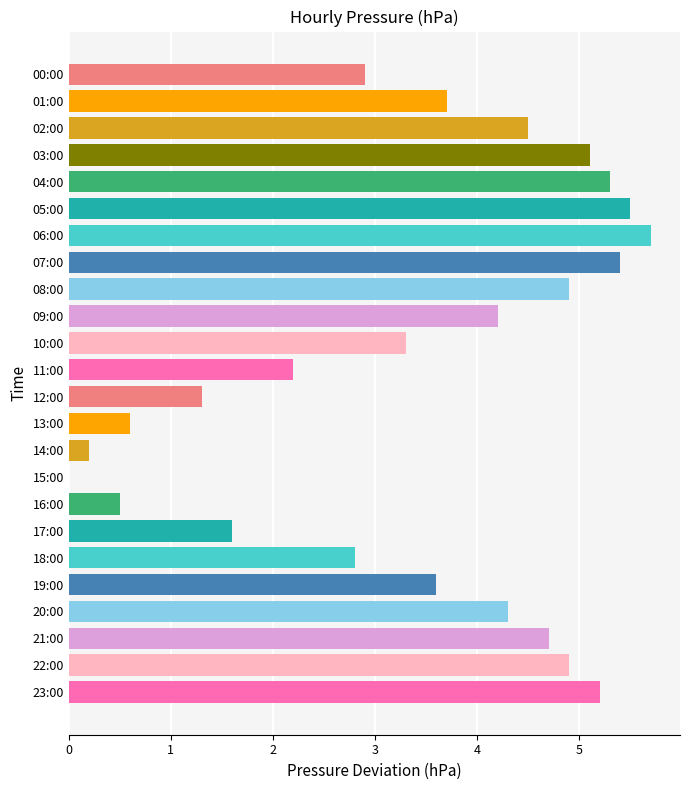

Is it true that the value at 21:00 is 1.1?

False